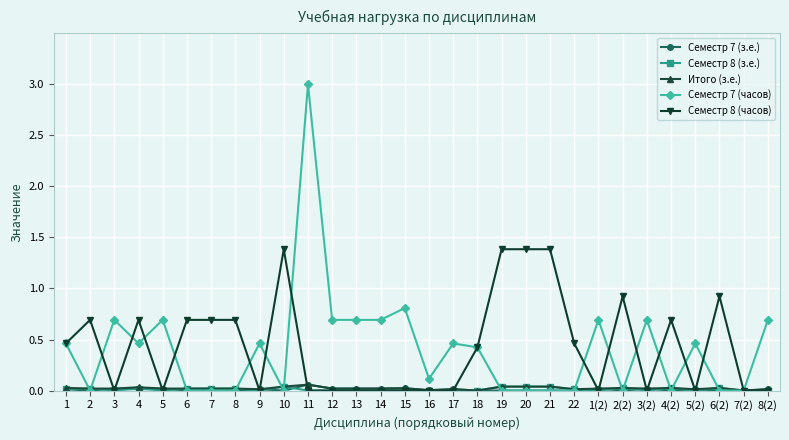

Between 11 and 12, which series saw the biggest shift?

Семестр 7 (часов)